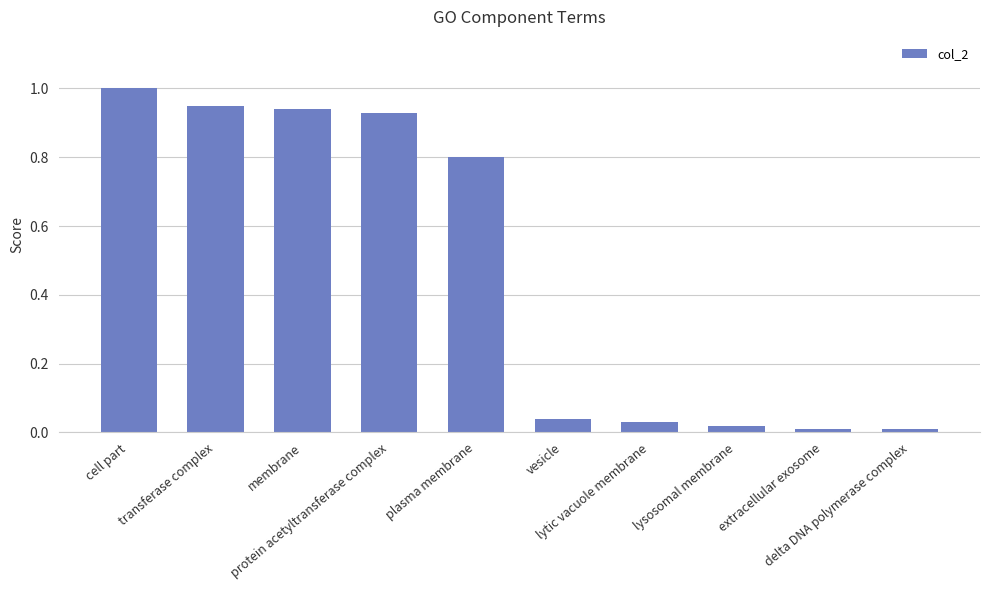

What is the label of the 4th bar from the left?

protein acetyltransferase complex